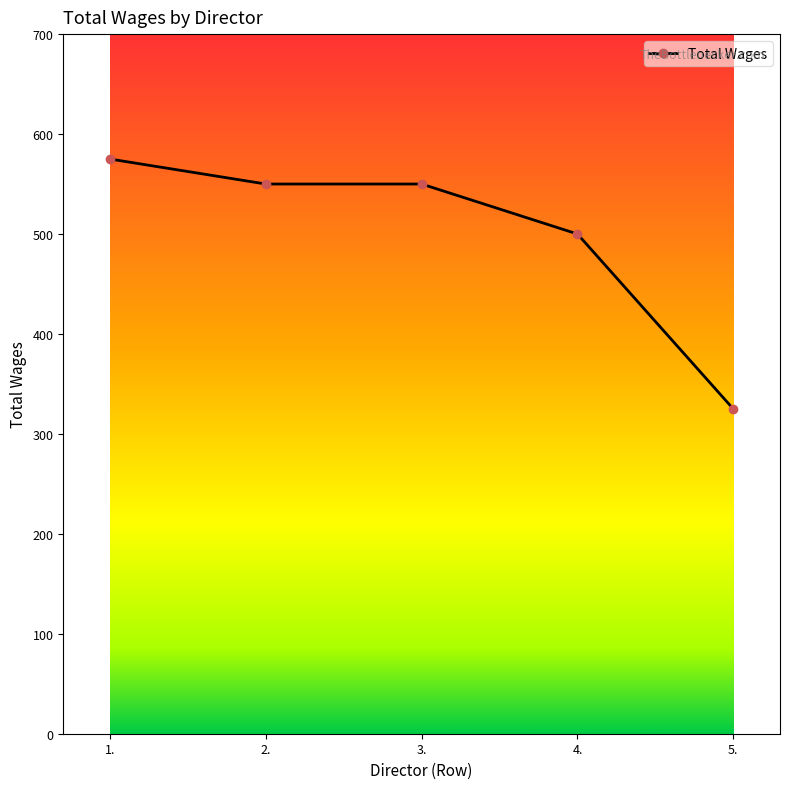

What is the difference between the values at 2. and 4.?

50